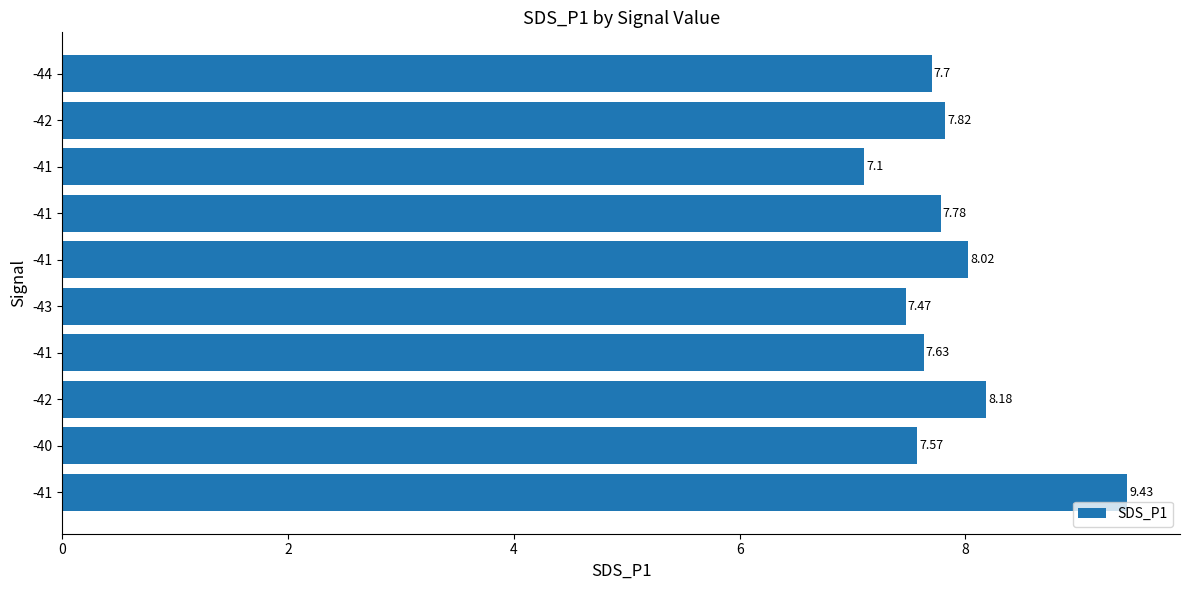

Does the chart contain any negative values?

No